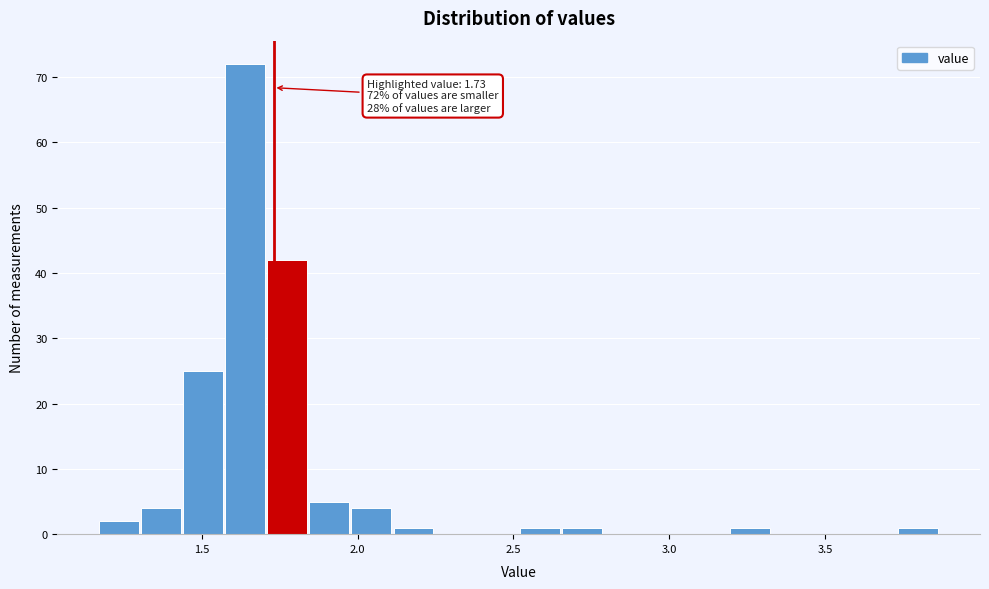

Read against the x-axis, roughly where is the centre of the tallest bar?

1.65